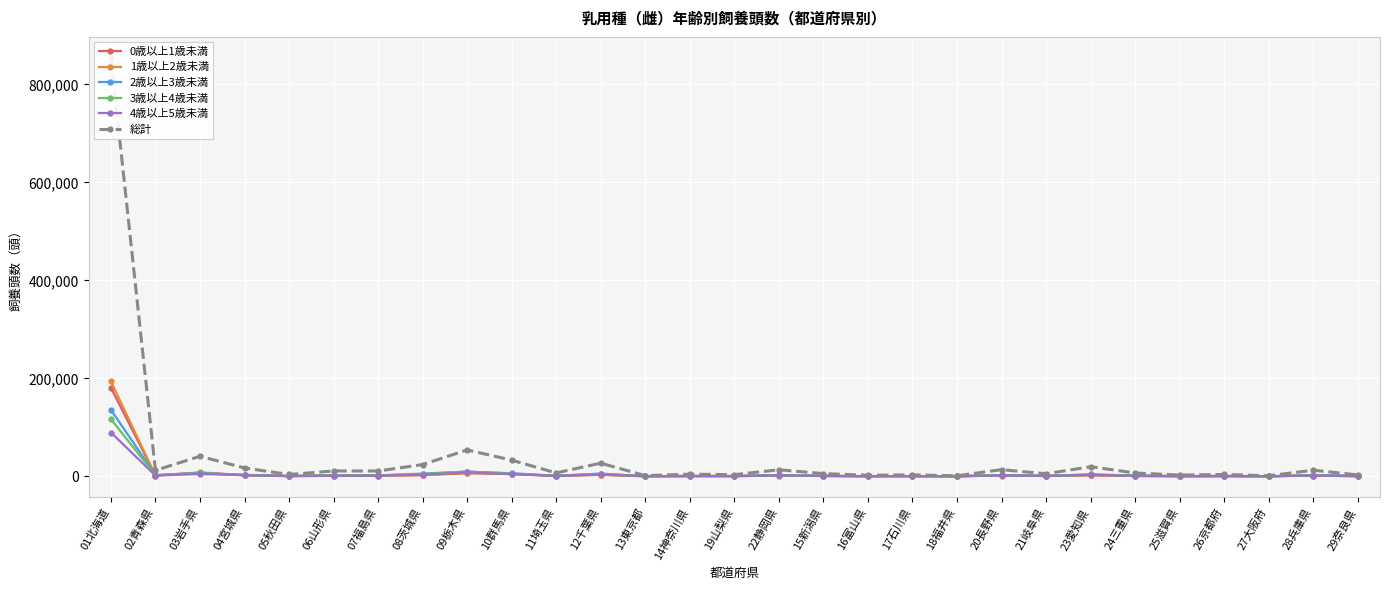

Does the chart display data point markers on the line(s)?

Yes